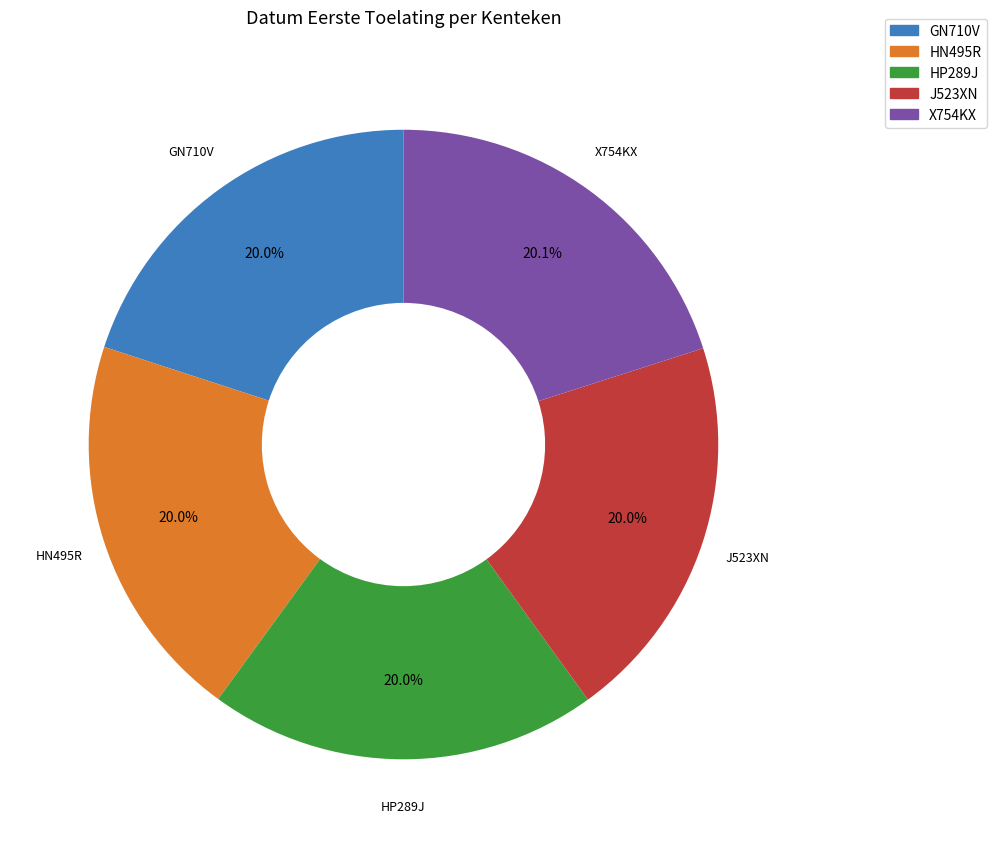

Count the number of slices in the pie.

5